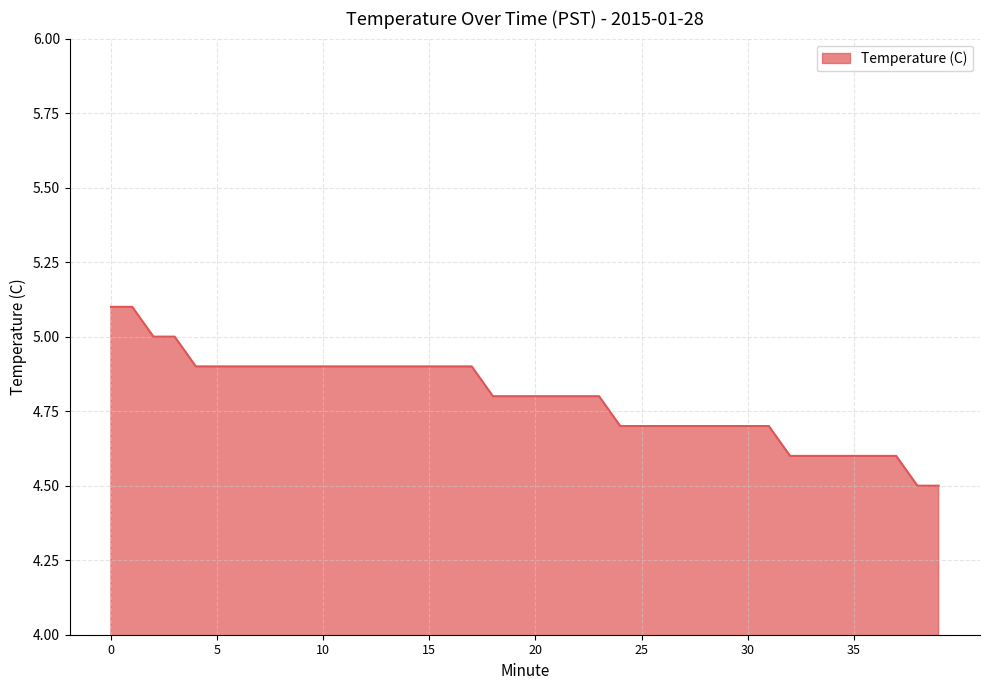

Does the chart have visible grid lines?

Yes